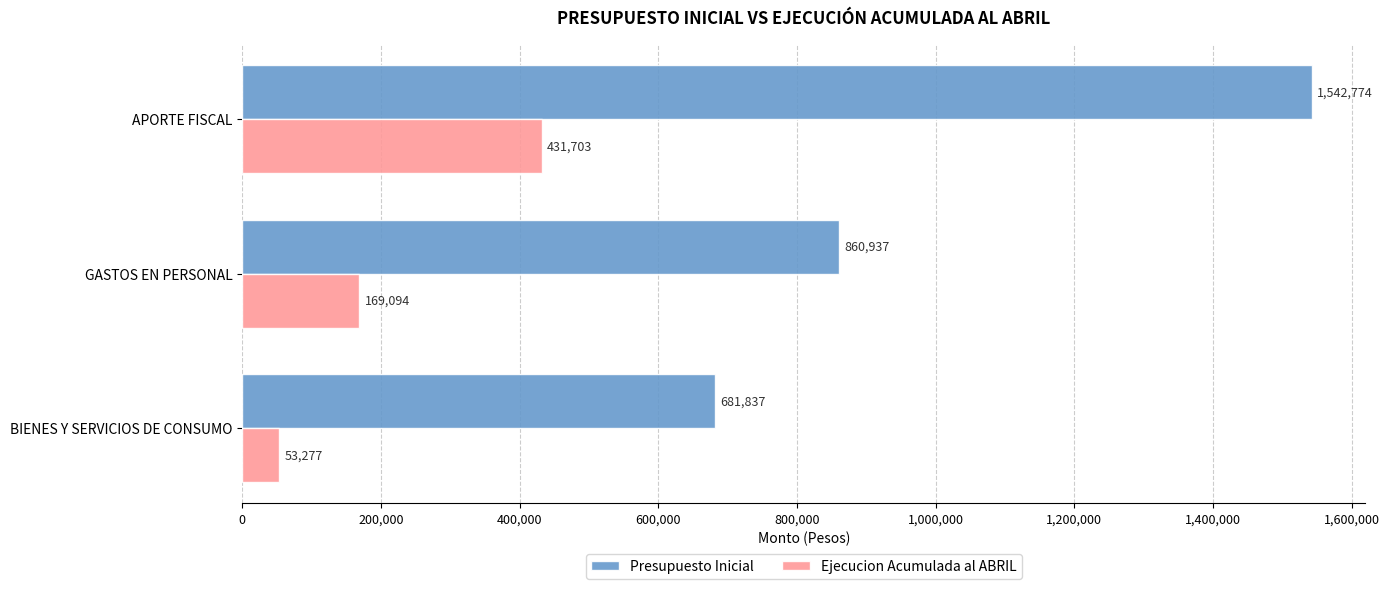

At which category does the chart reach its minimum across all series?

BIENES Y SERVICIOS DE CONSUMO